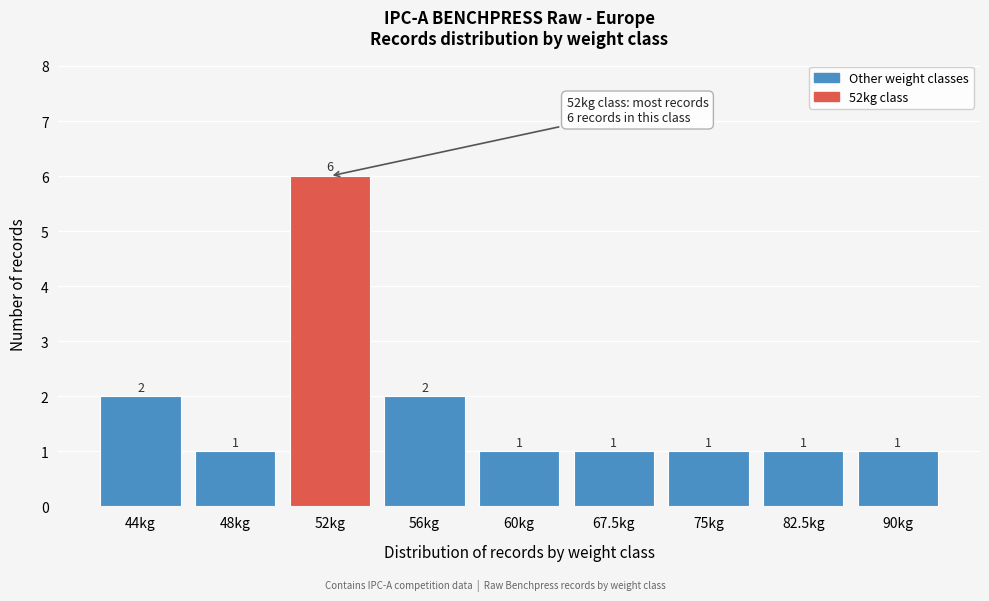

Reading left to right, list all the values displayed in this chart.

2	1	6	2	1	1	1	1	1